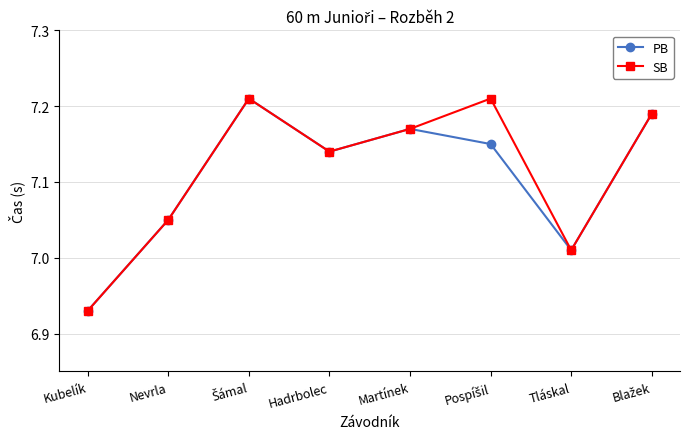

Is this an area chart (filled region under the line)?

No